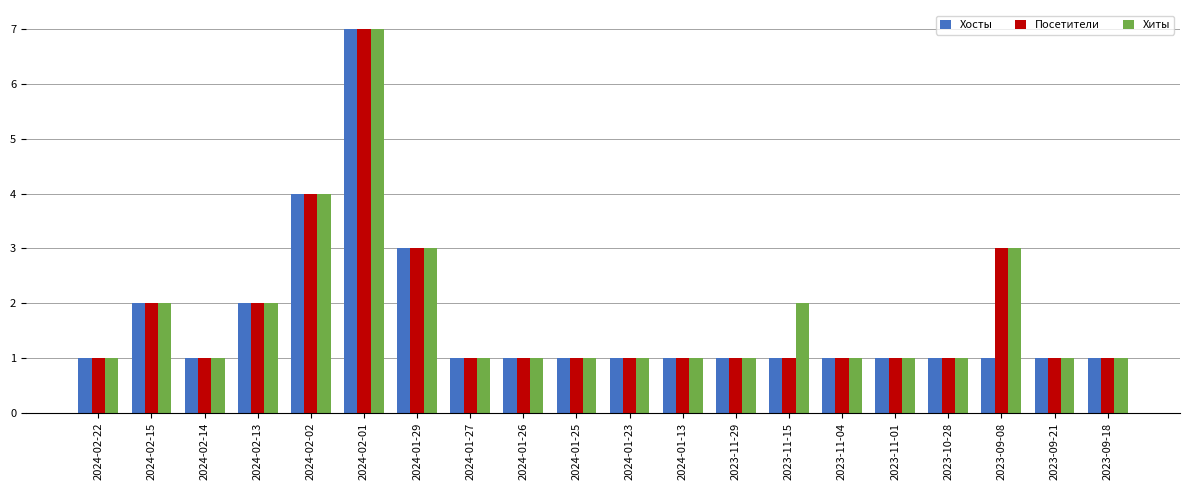

What is the value of the Хосты bar at the 8th from the left?

1